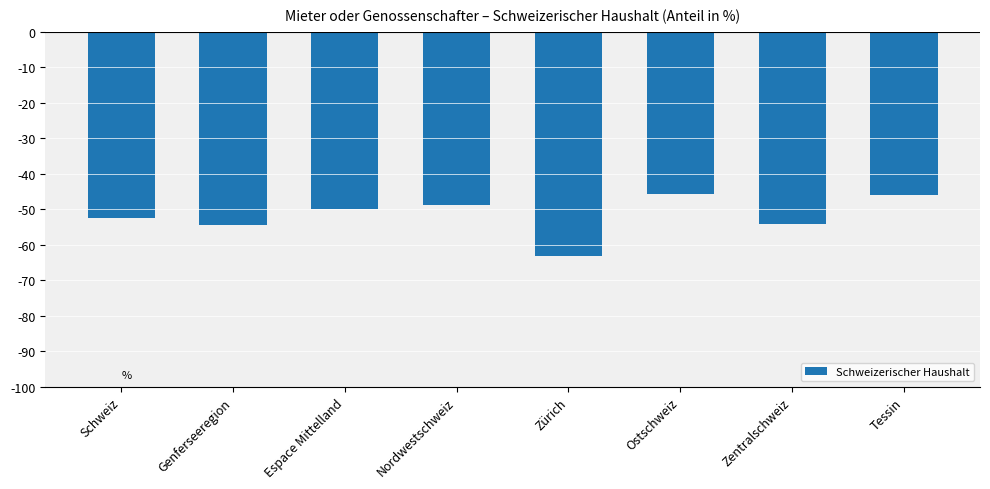

What is the sum of the values at Ostschweiz and Nordwestschweiz?

-94.5